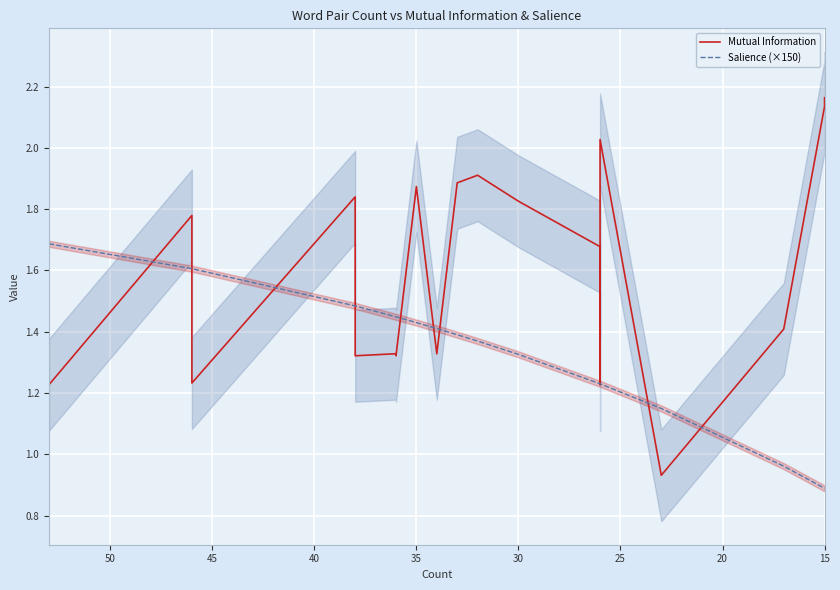

Which series has the largest range (max minus min)?

Mutual Information